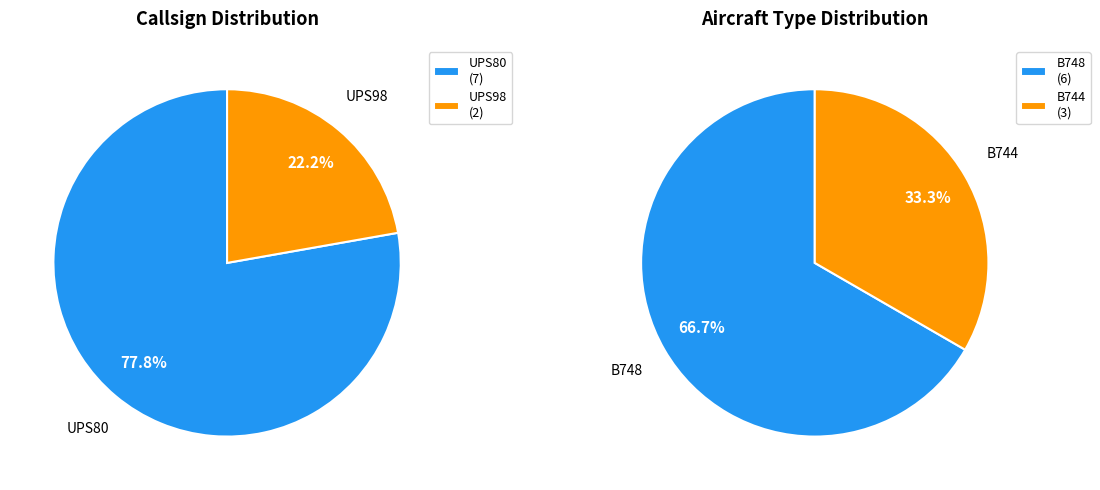

What portion of the pie excludes UPS80?

22.2%